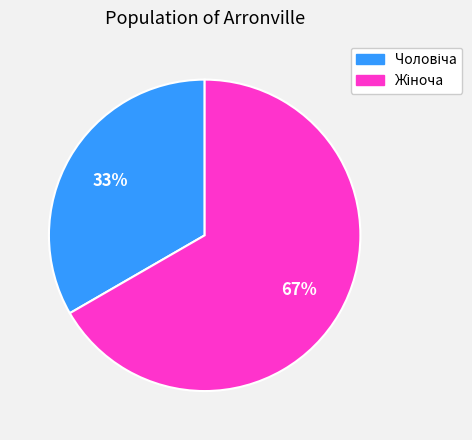

Is there a majority slice in this chart?

Yes